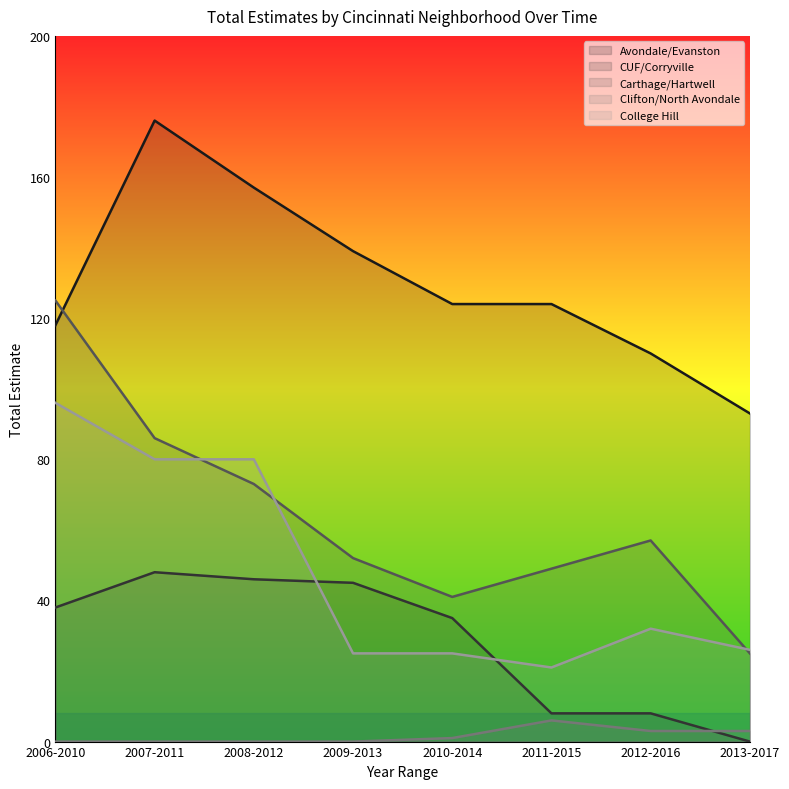

What are all the series names shown in the legend?

Avondale/Evanston, CUF/Corryville, Carthage/Hartwell, Clifton/North Avondale, College Hill